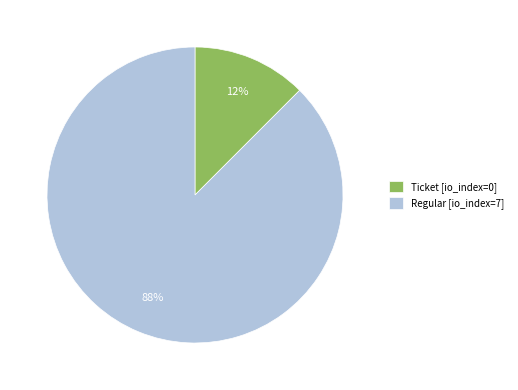

Which category has the smallest portion of the pie?

Ticket [io_index=0]